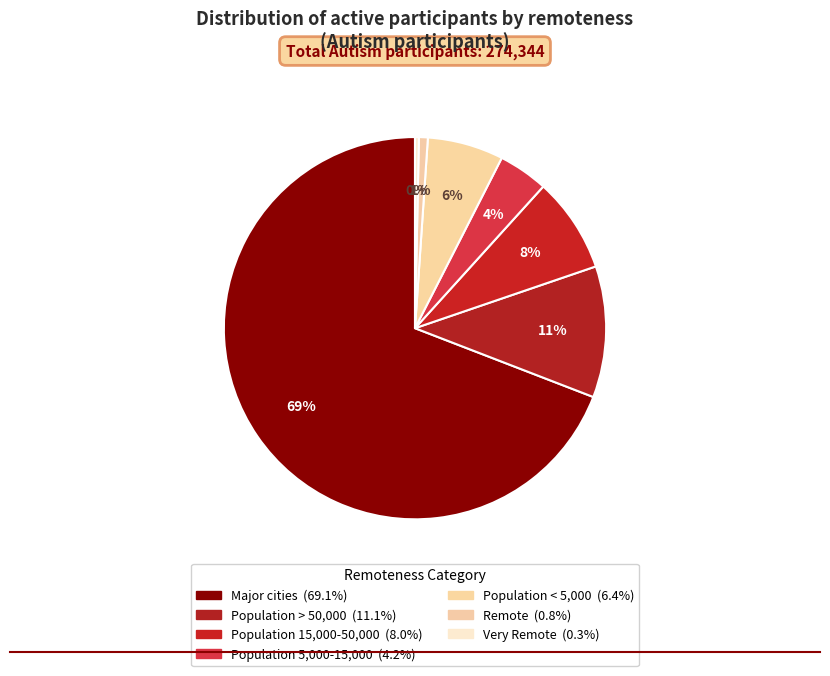

Count the number of slices in the pie.

7